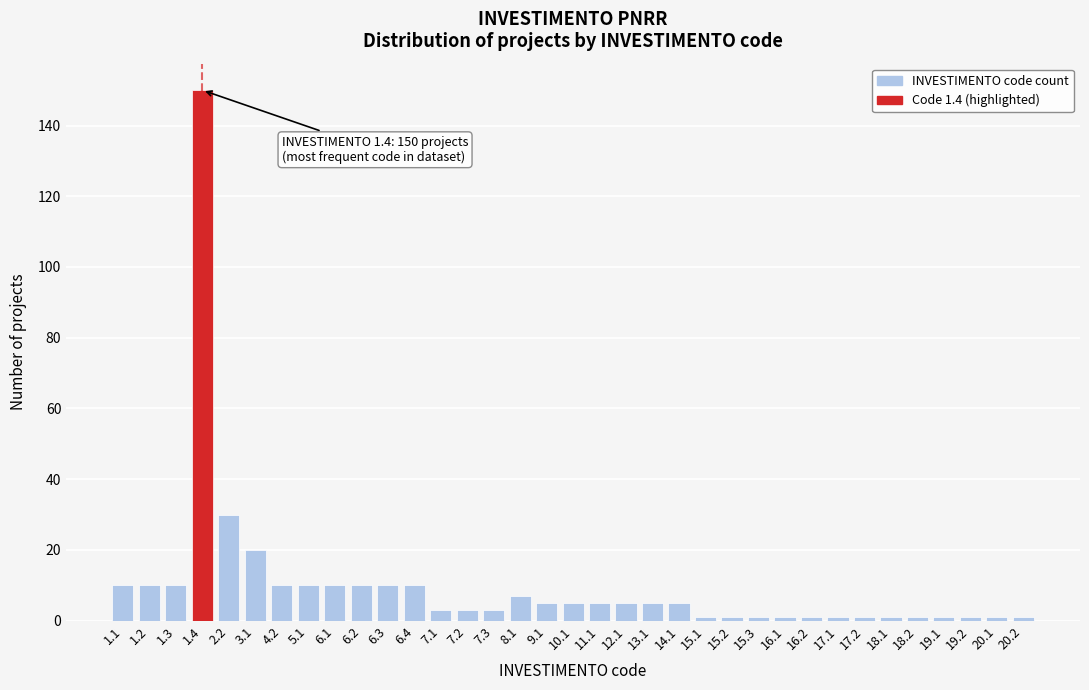

What is the label of the 15th bar from the right?

13.1